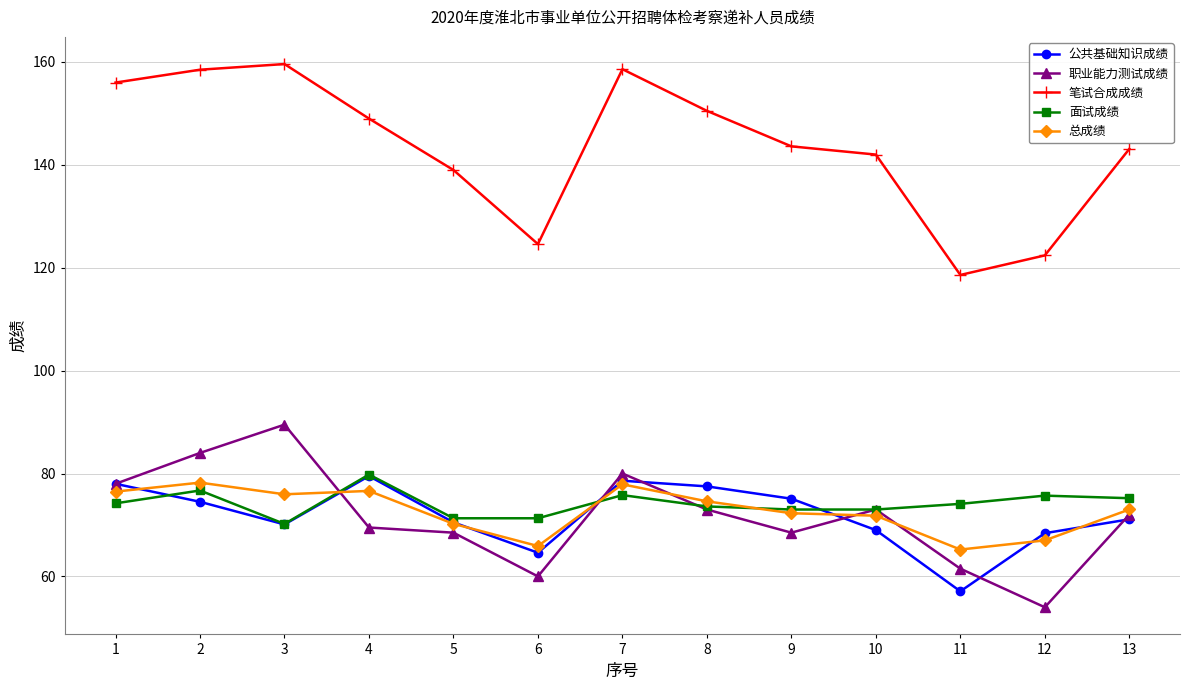

What is the value of the 公共基础知识成绩 point at the 10th from the left?

69.0